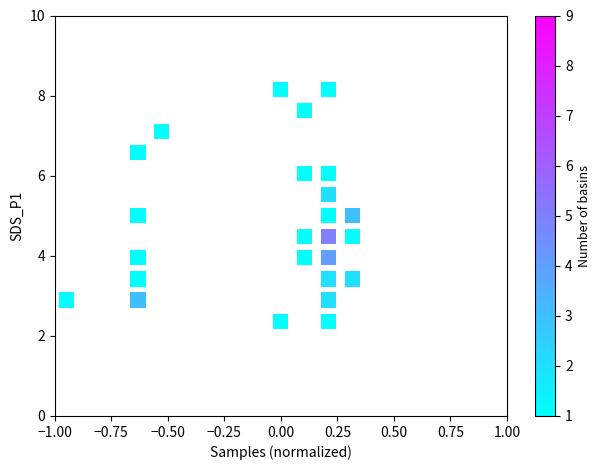

What is the range of Y values (max minus min)?

5.8